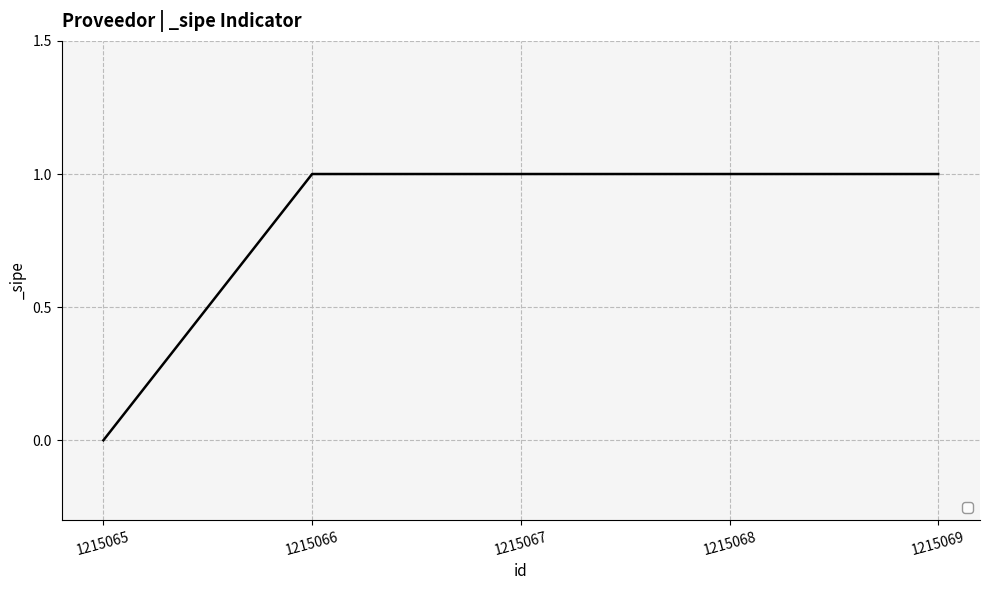

What is the sum of all values?

4